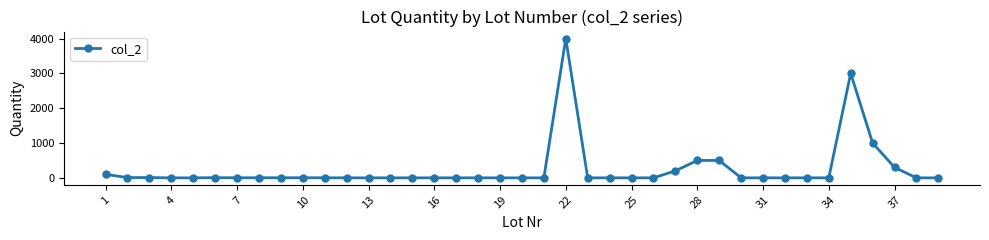

What is the sum of all values?

9632